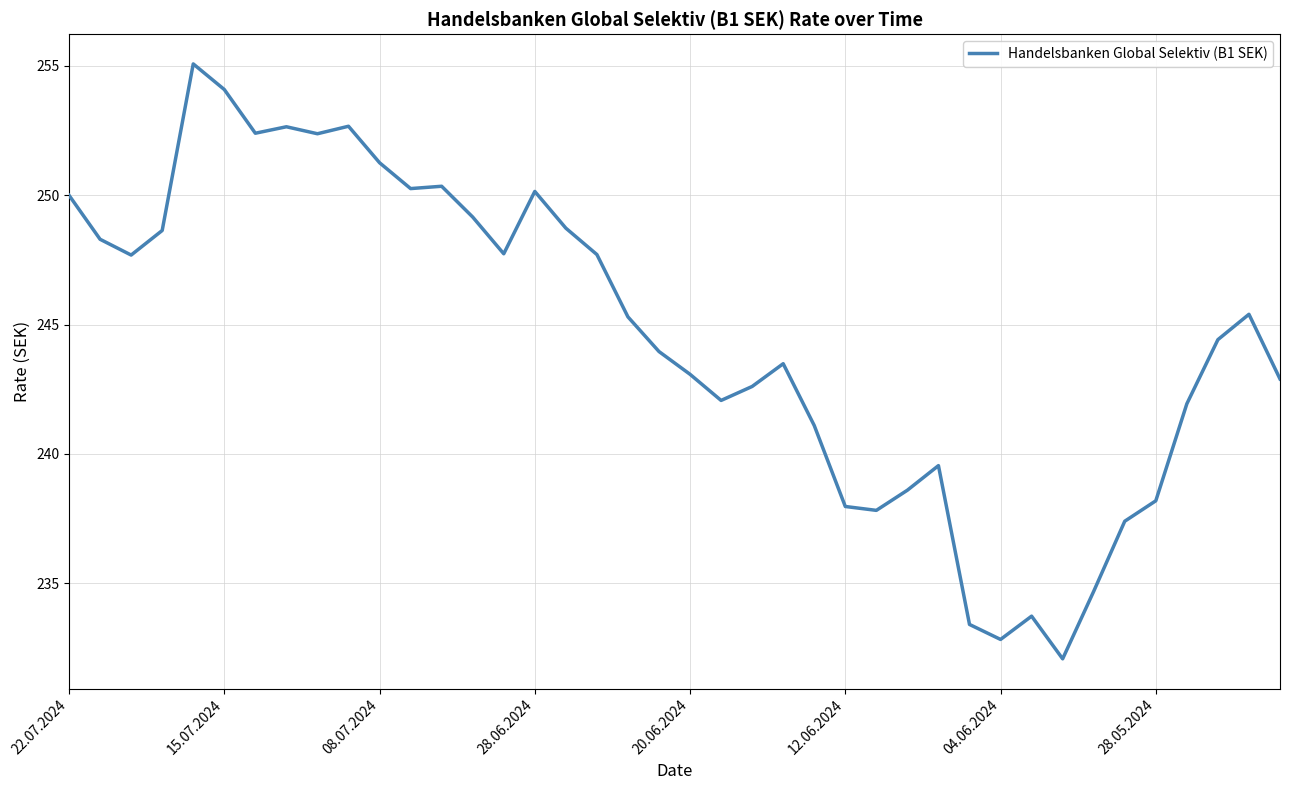

How many points are higher than both their immediate neighbors (excluding endpoints)?

9